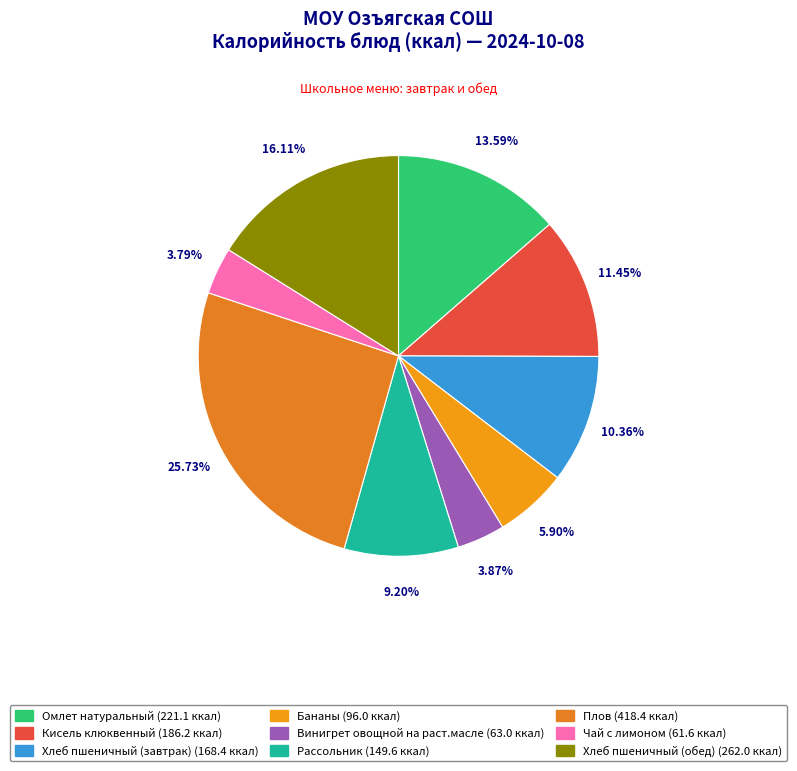

True or false: Хлеб пшеничный (завтрак) accounts for 10% of the total.

True